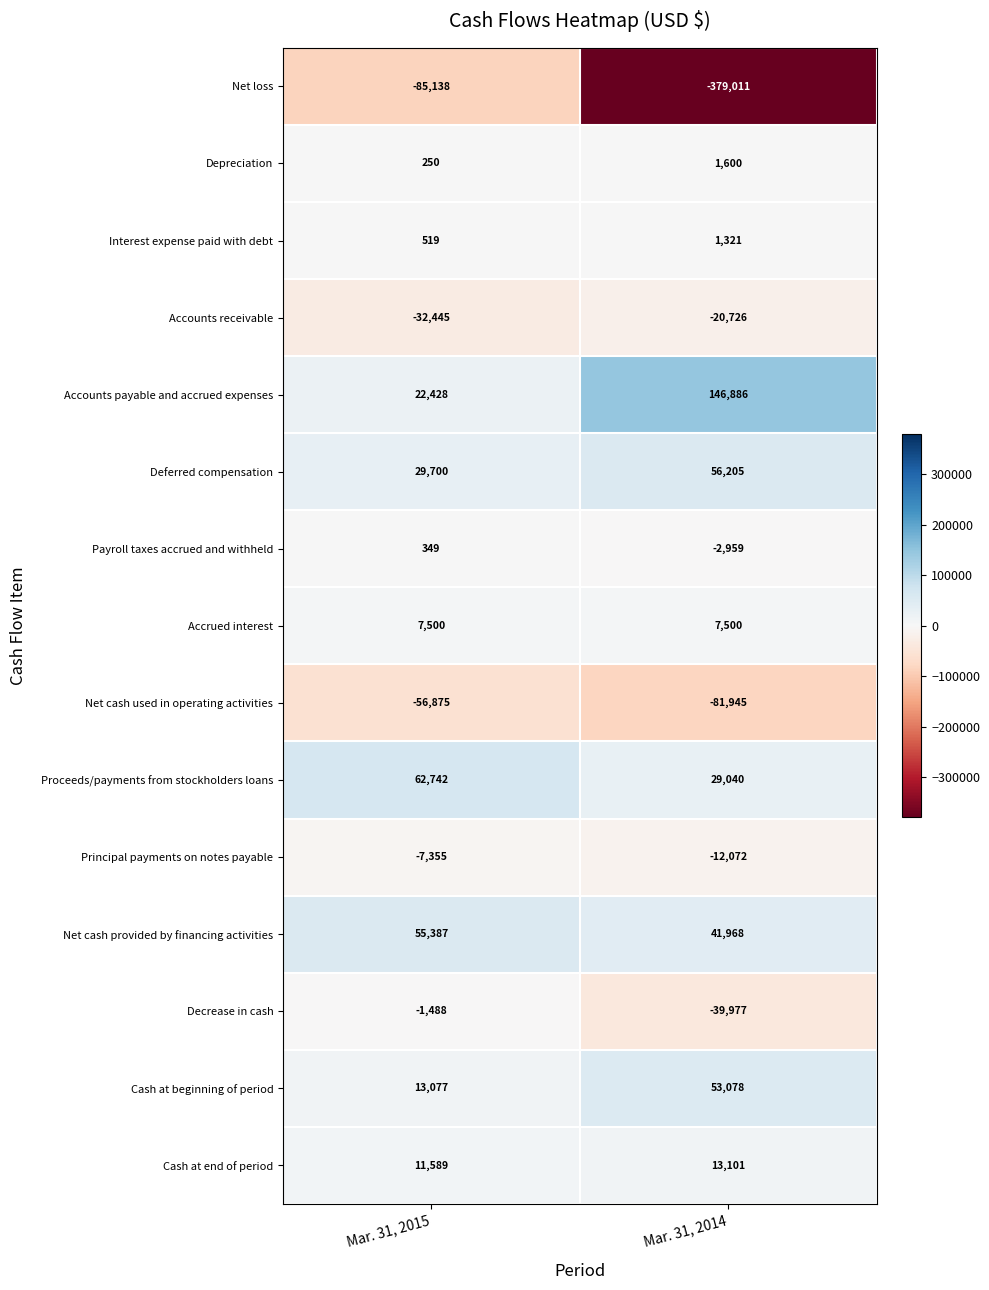

Which series has the largest total across all categories?

Accounts payable and accrued expenses